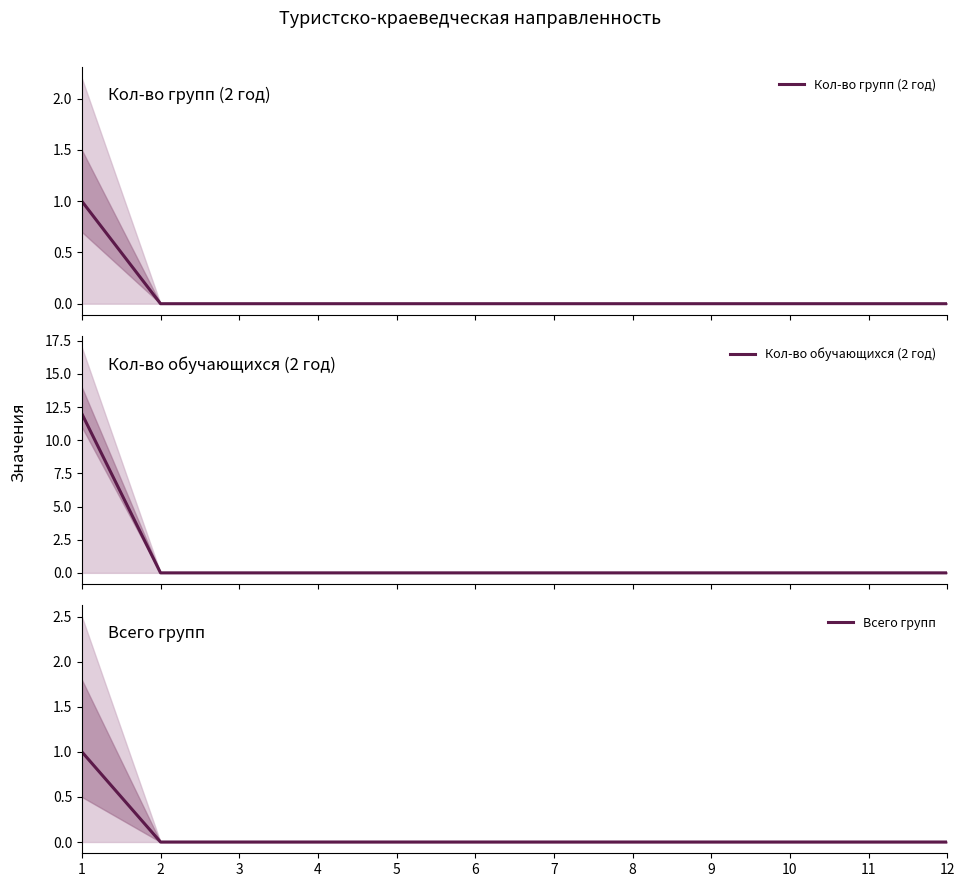

How many data points in Всего групп are above 0?

1